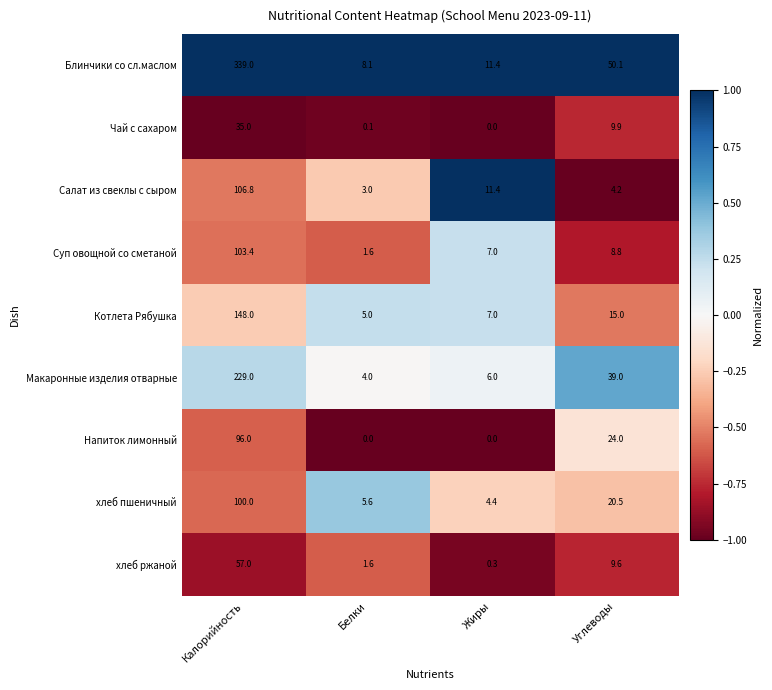

Which category has the highest value across all series?

Калорийность